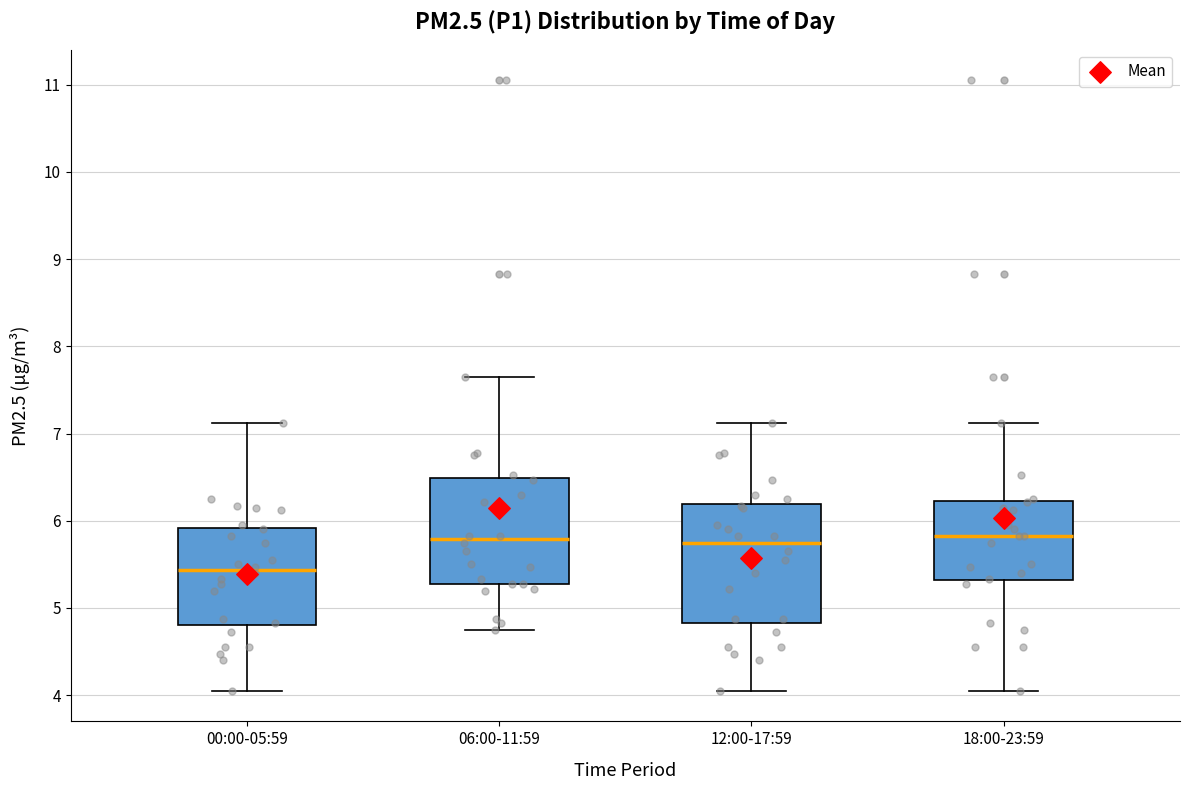

Which box is the tallest, from its lower edge to its upper edge?

12:00-17:59